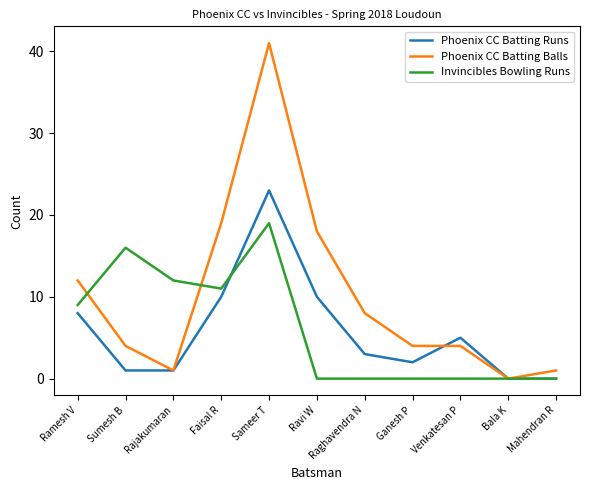

What is the total value across all series at Venkatesan P?

9